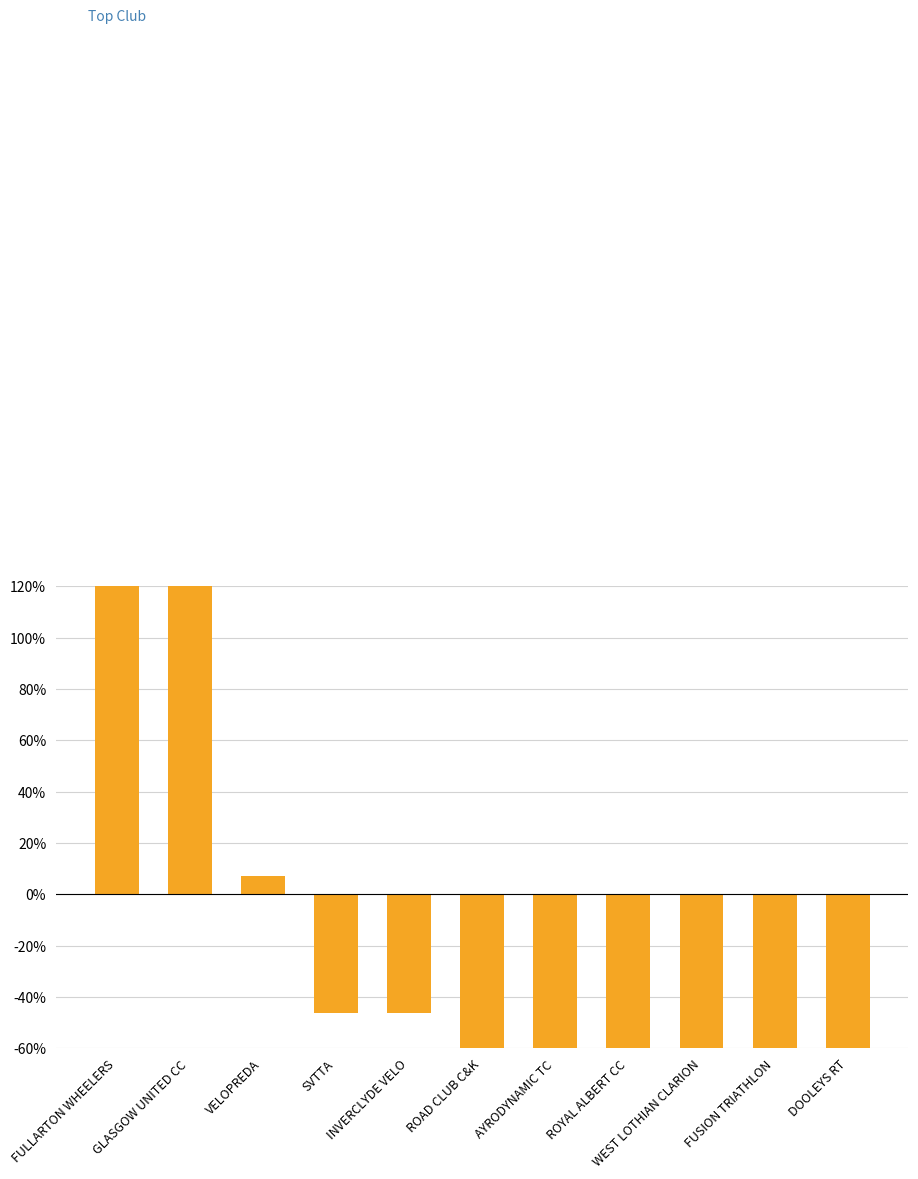

What is the difference between the second highest and second lowest values?

268.3